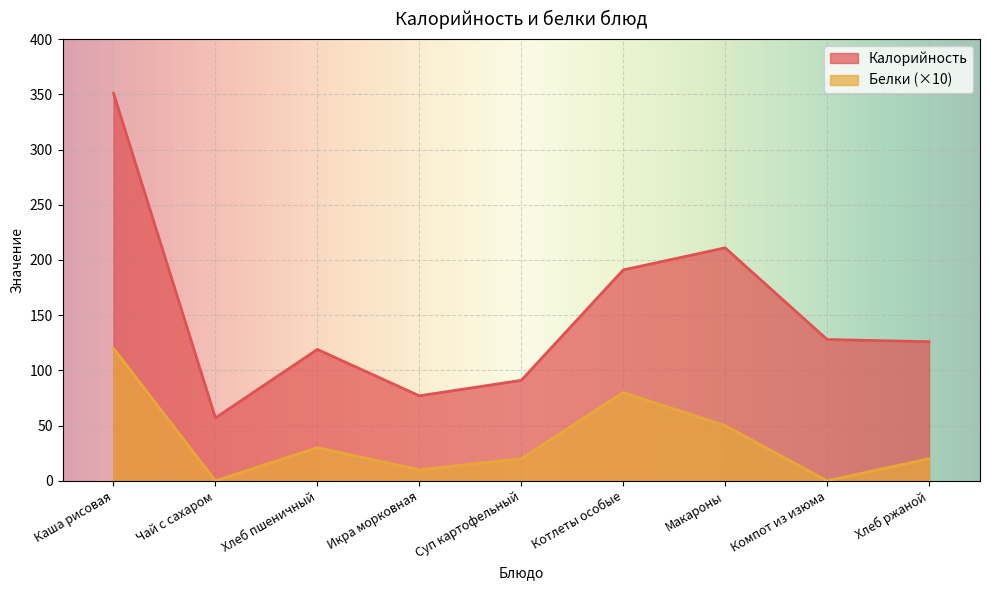

What is the difference between the maximum and minimum values in the Калорийность series?

294